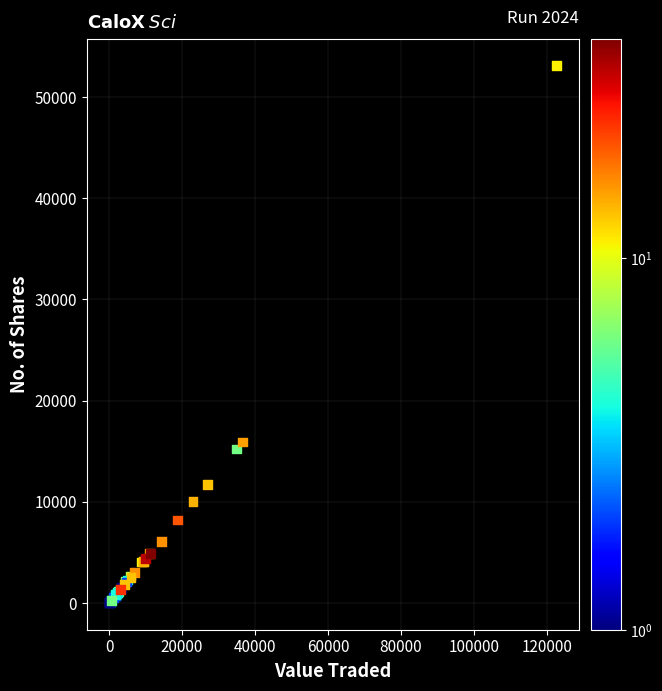

What Y value in the scatter plot is closest to 26557?

15905